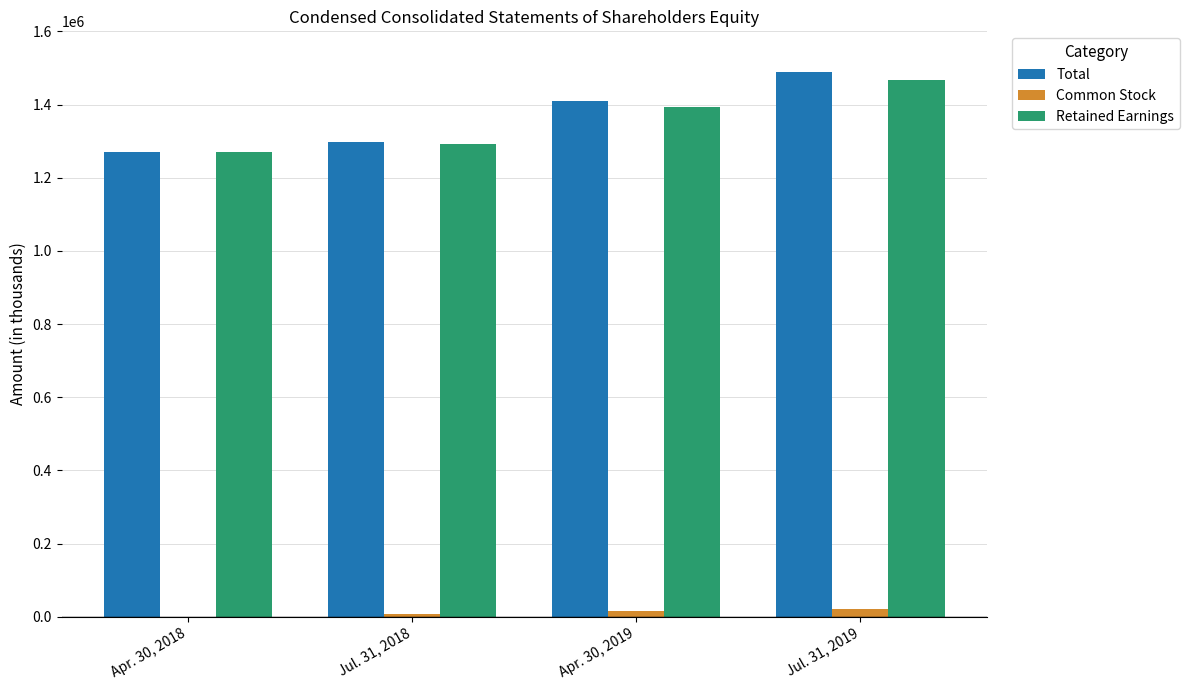

What are all the series names shown in the legend?

Total, Common Stock, Retained Earnings